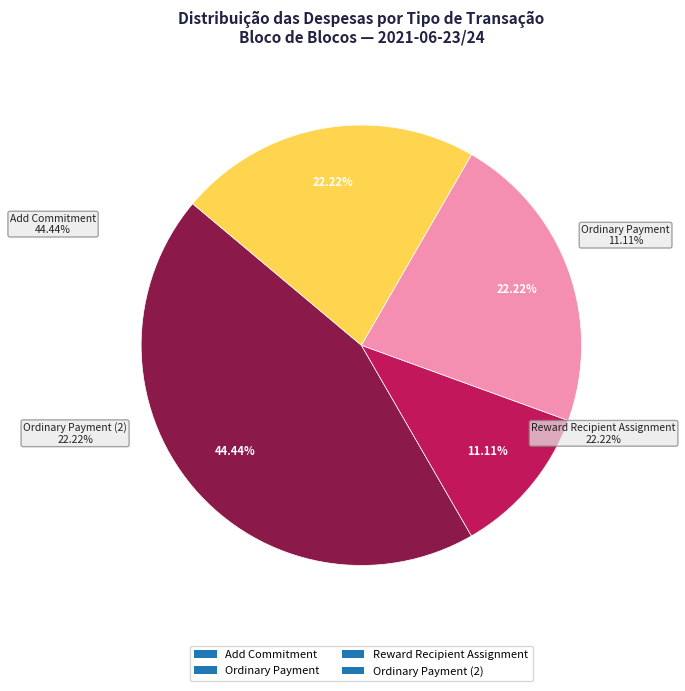

How many segments does this pie chart have?

4